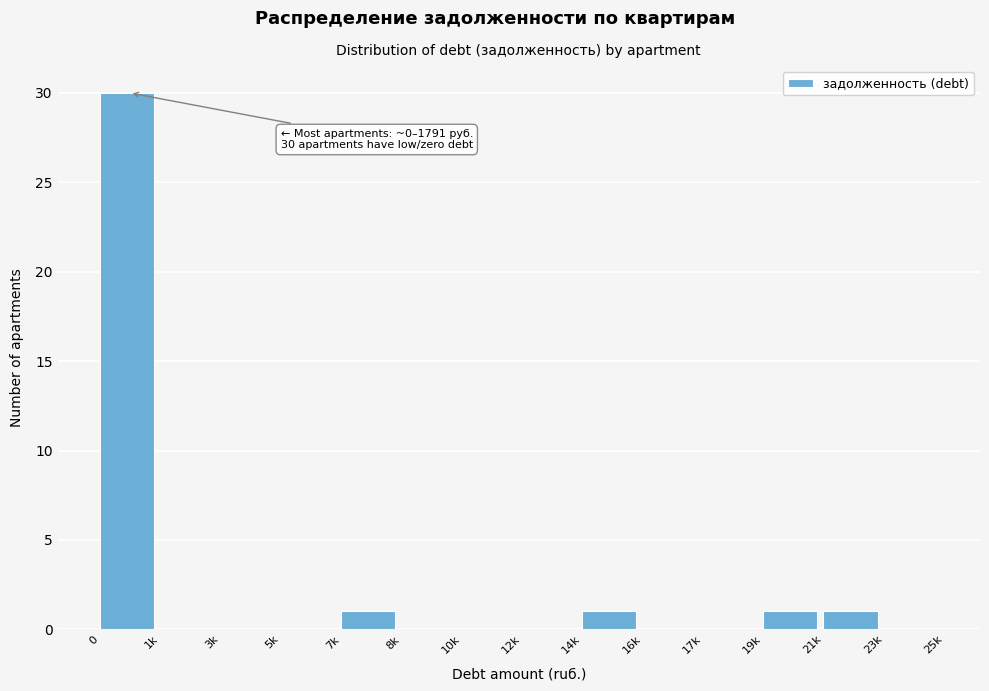

Reading right to left, transcribe all the data shown in this chart.

23k=0	21k=1	19k=1	17k=0	16k=0	14k=1	12k=0	10k=0	8k=0	7k=1	5k=0	3k=0	1k=0	0=30